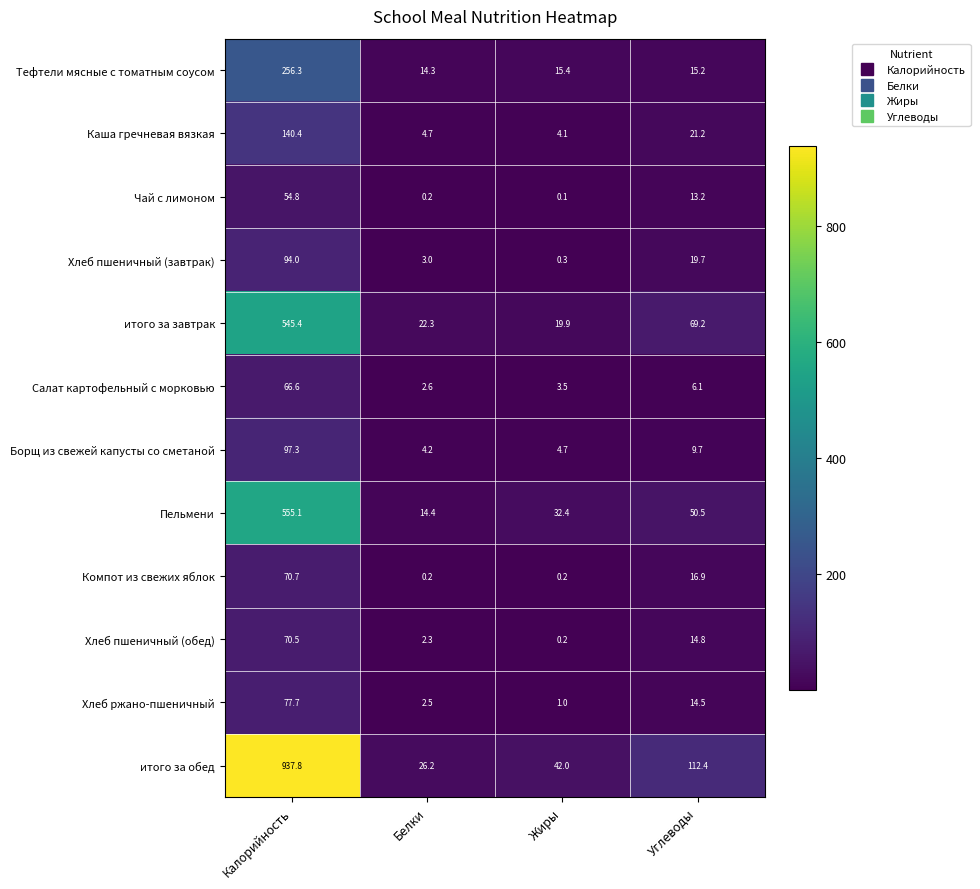

What is the smallest value displayed?

0.1